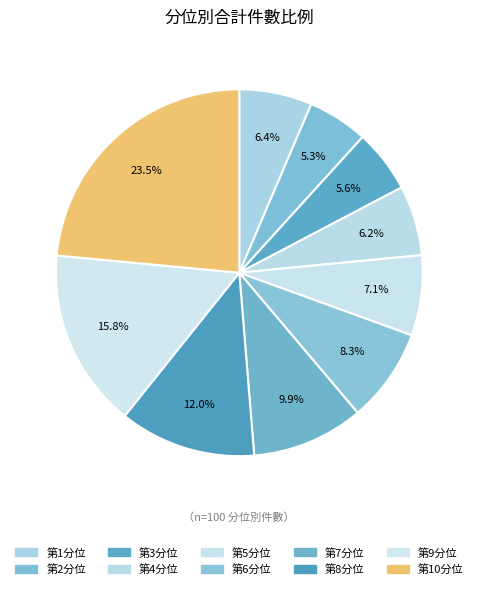

What is the change in value from 第2分位 to 第6分位?

+3.0